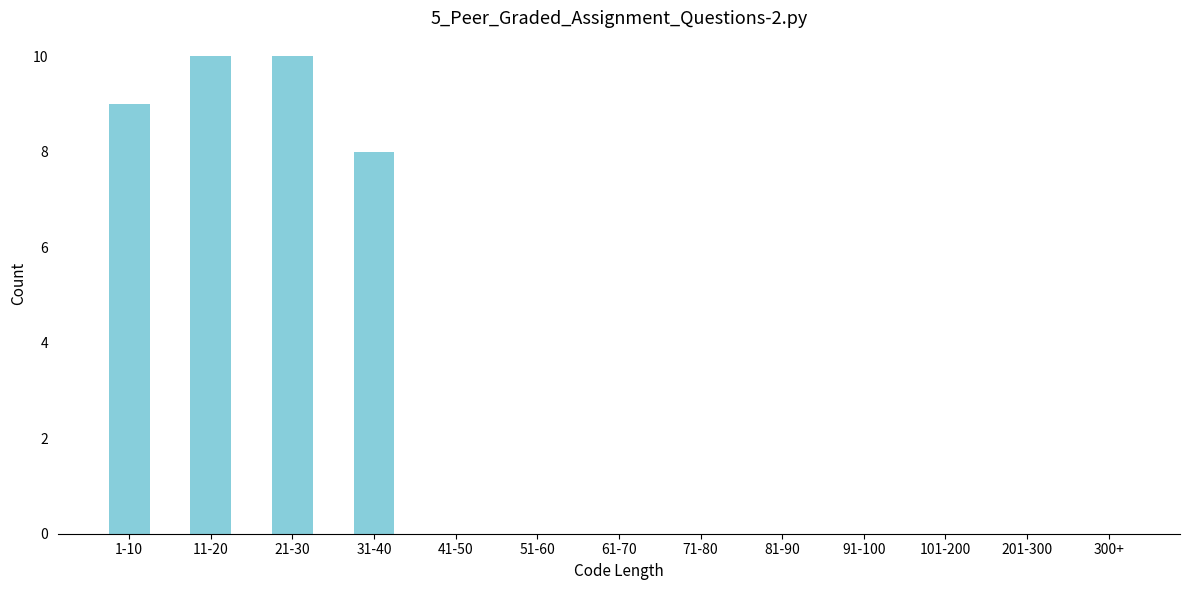

Reading left to right, what are all the values shown in this chart?

1-10=9	11-20=10	21-30=10	31-40=8	41-50=0	51-60=0	61-70=0	71-80=0	81-90=0	91-100=0	101-200=0	201-300=0	300+=0